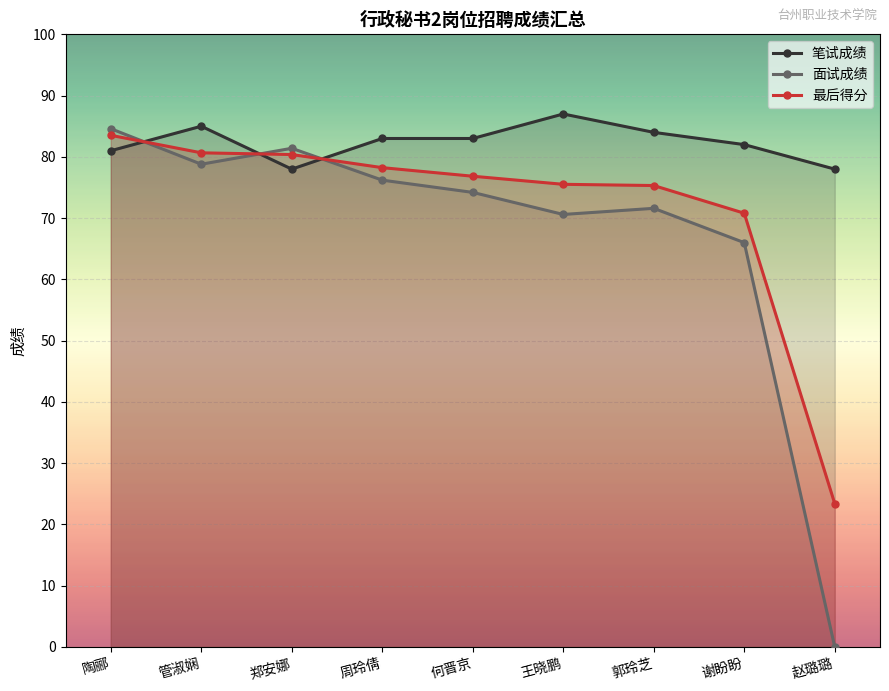

Reading left to right, list all the values displayed in this chart.

笔试成绩: 81.0	85.0	78.0	83.0	83.0	87.0	84.0	82.0	78.0
面试成绩: 84.6	78.8	81.4	76.2	74.2	70.6	71.6	66.0	0.0
最后得分: 83.5	80.7	80.4	78.2	76.8	75.5	75.3	70.8	23.4